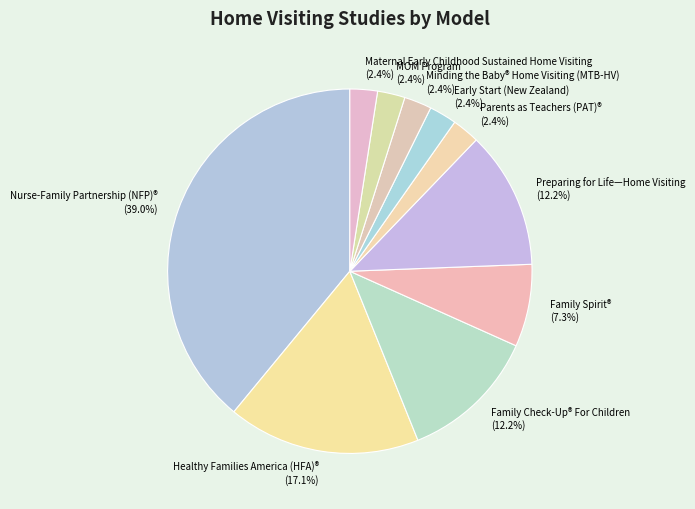

What is the largest slice in the pie chart?

Nurse-Family Partnership (NFP)®